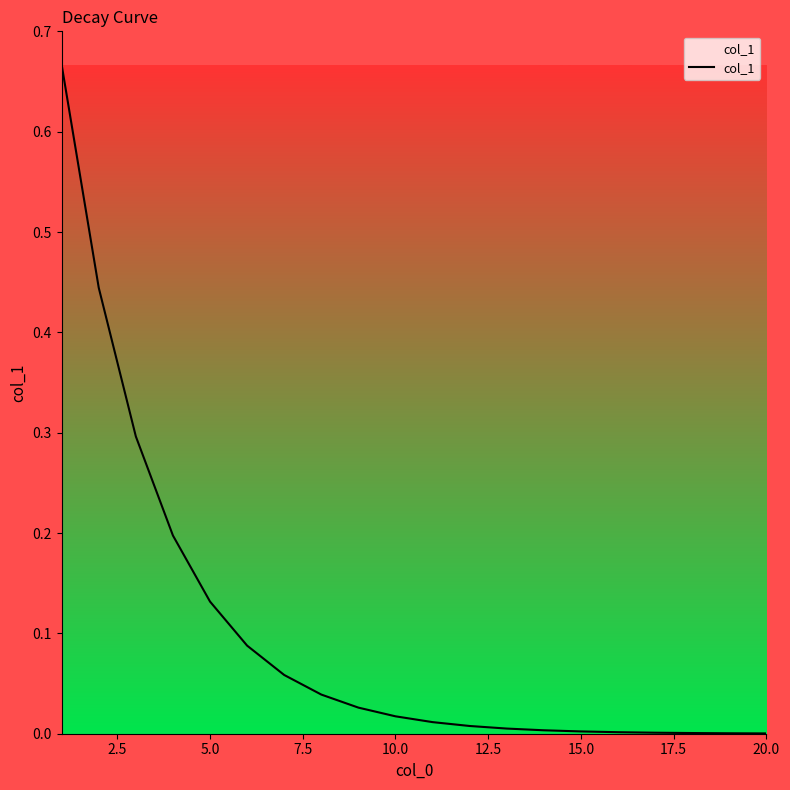

Does the chart display data point markers on the line(s)?

No